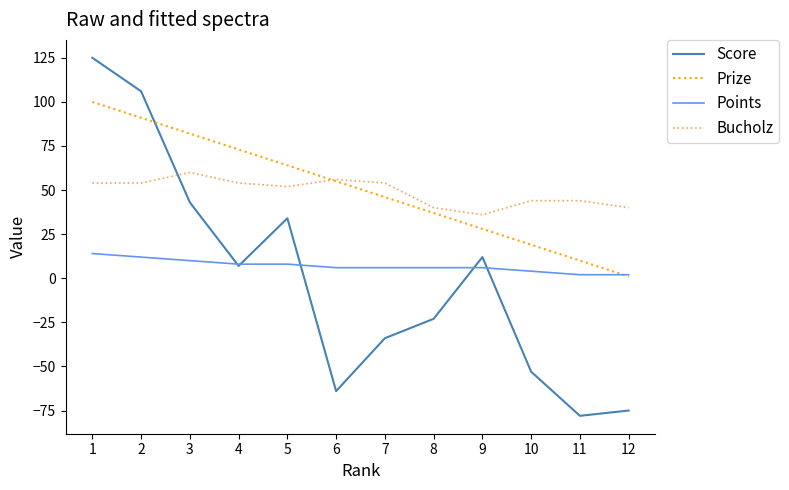

Is the value of Points at 3 greater than the value of Bucholz at 2?

No